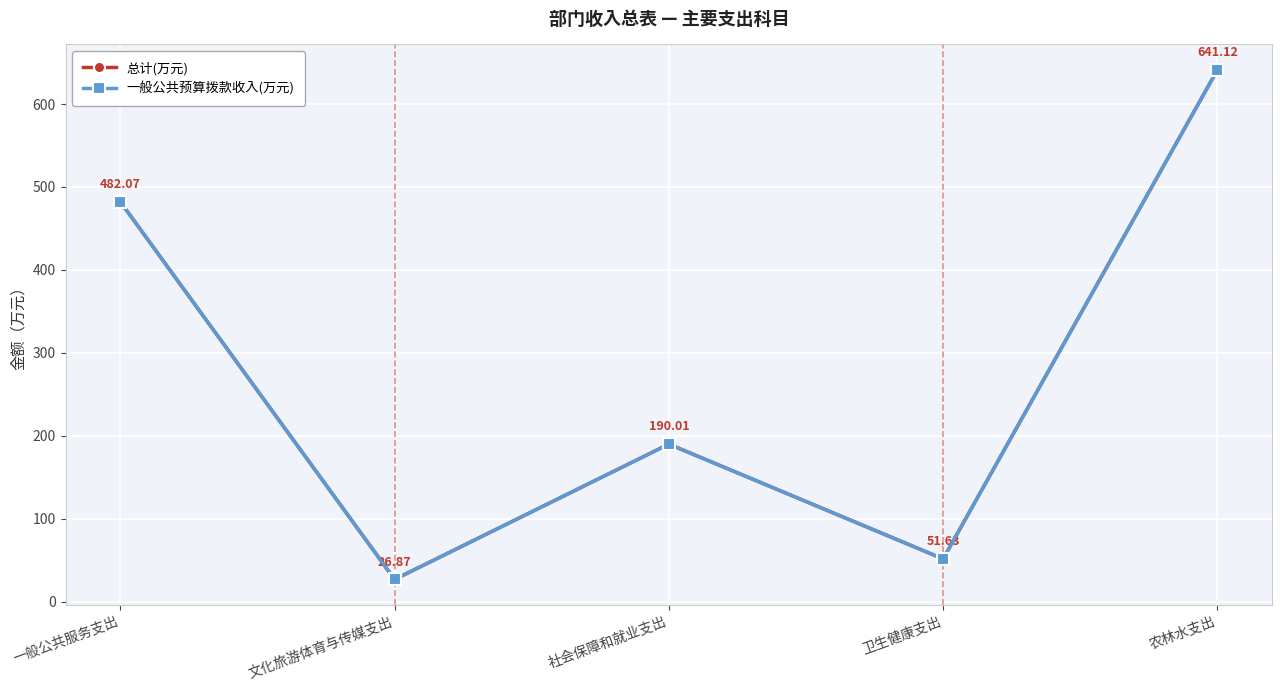

Rank the series at 卫生健康支出 from lowest to highest value.

总计(万元), 一般公共预算拨款收入(万元)